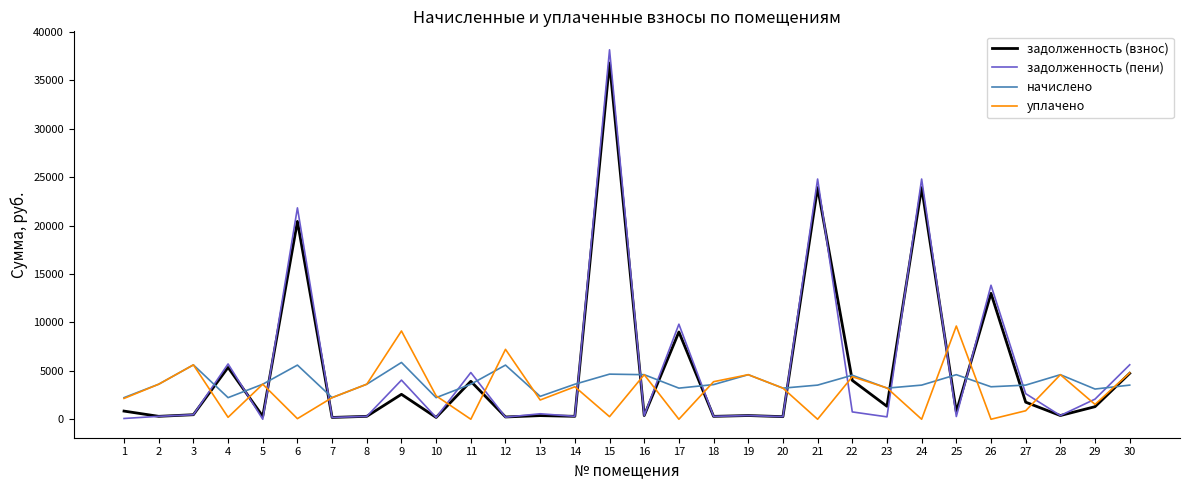

The value of начислено at 20 is 3213.6. True or false?

True